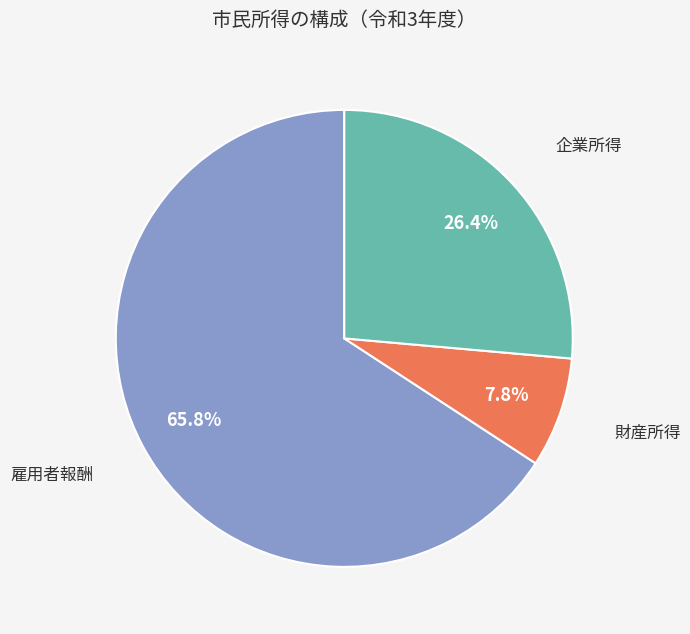

Which has a higher value, 財産所得 or 雇用者報酬?

雇用者報酬